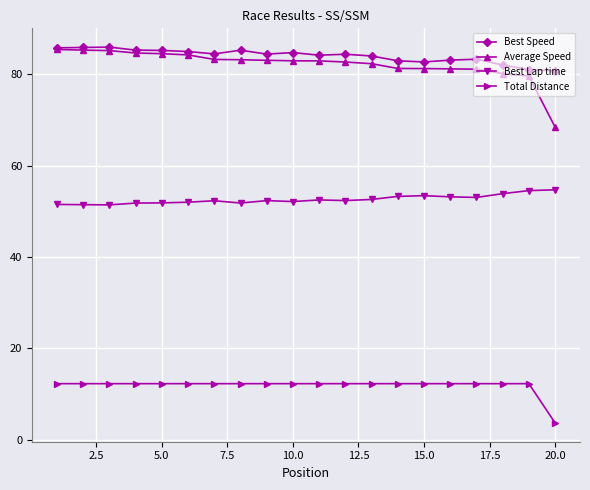

What is the value of the Total Distance point at the 1st from the left?

12.3